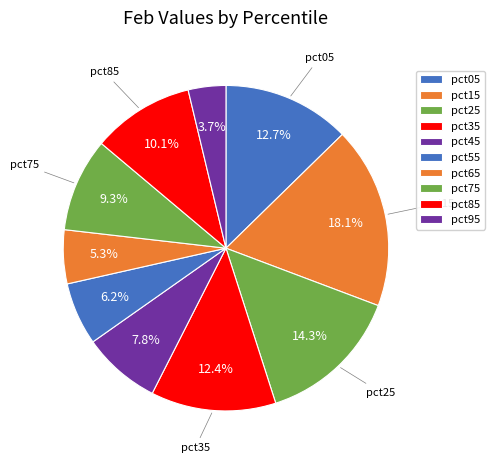

Which category has the smallest portion of the pie?

pct95